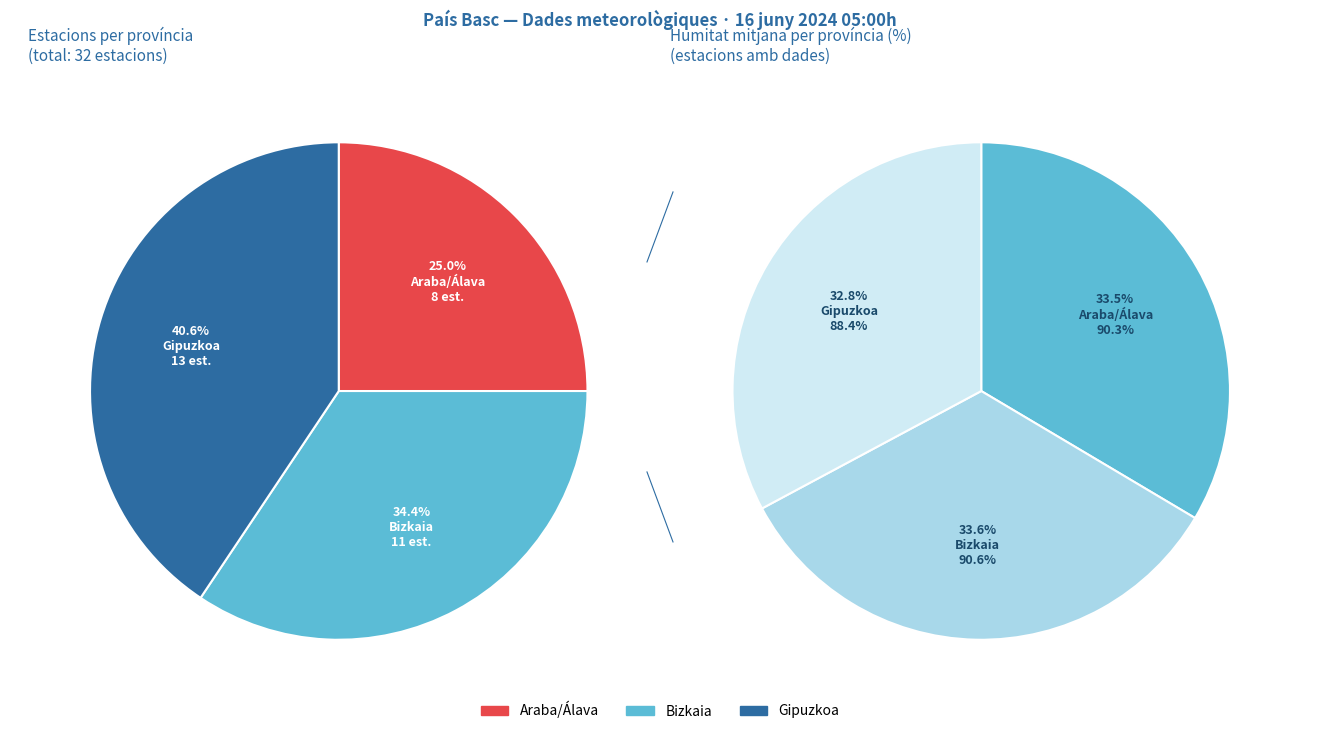

What is the largest slice in the pie chart?

Gipuzkoa